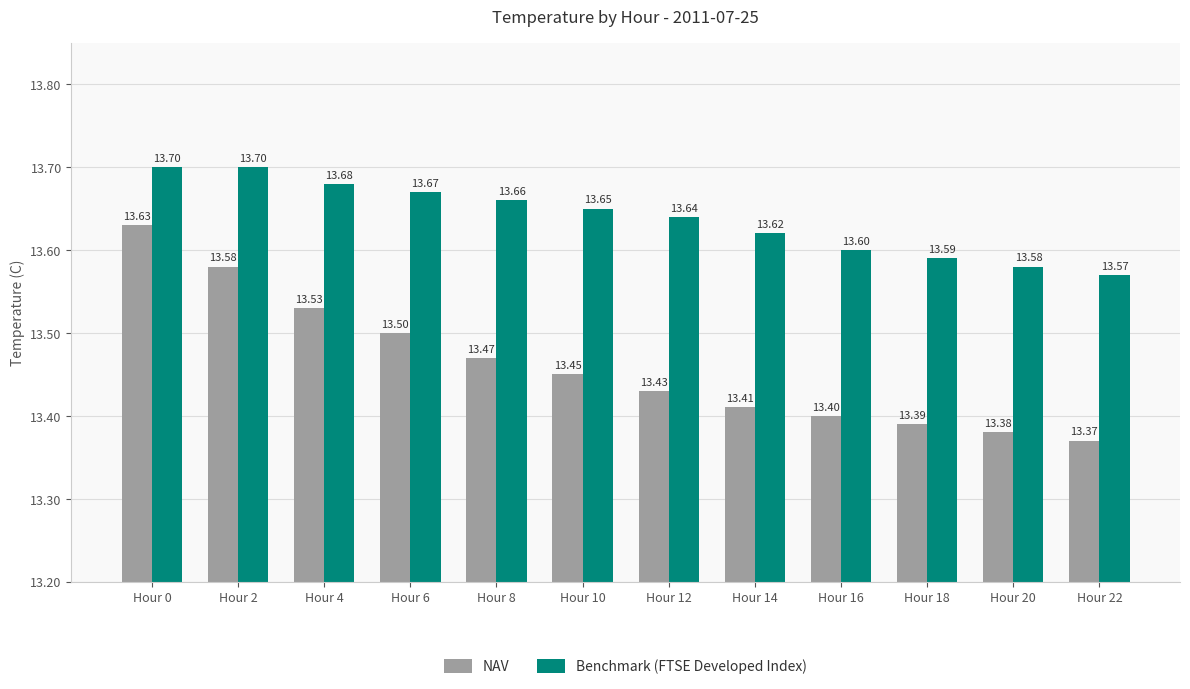

What are all the series names shown in the legend?

NAV, Benchmark (FTSE Developed Index)